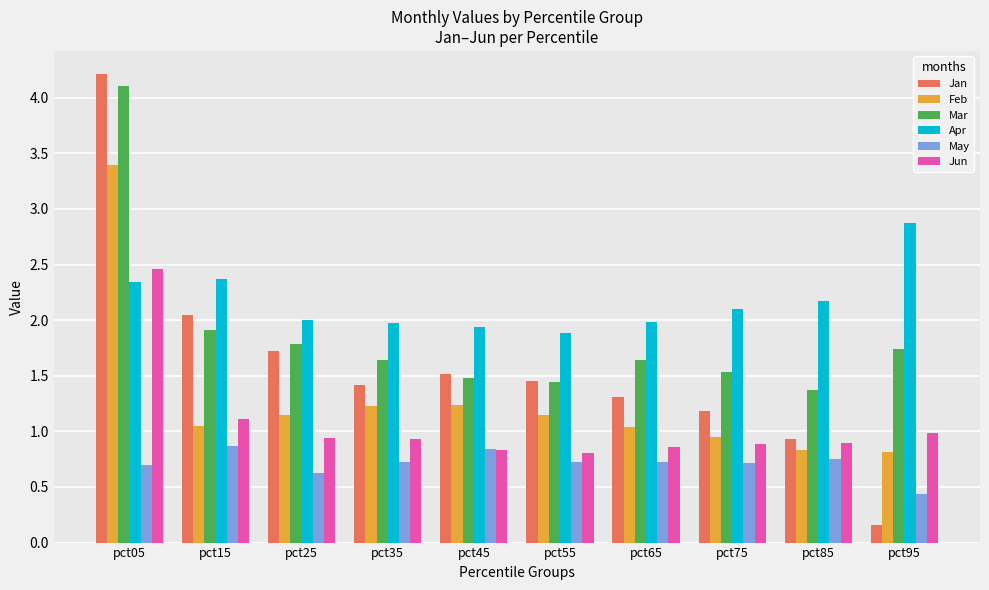

What is the minimum value shown in the chart?

0.2